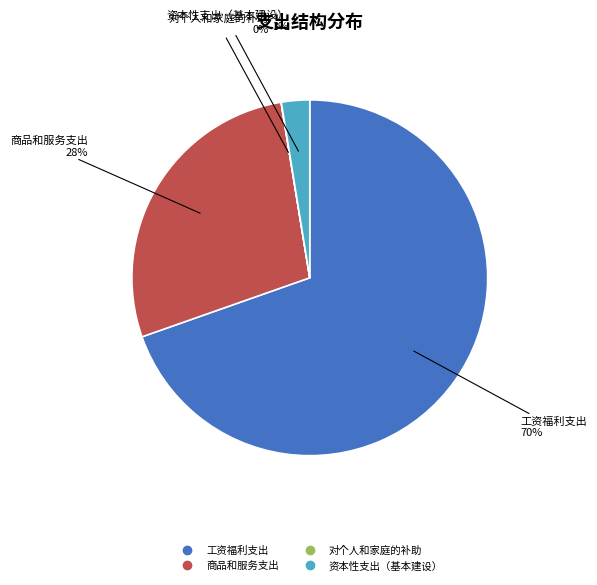

Does any single category account for the majority?

Yes